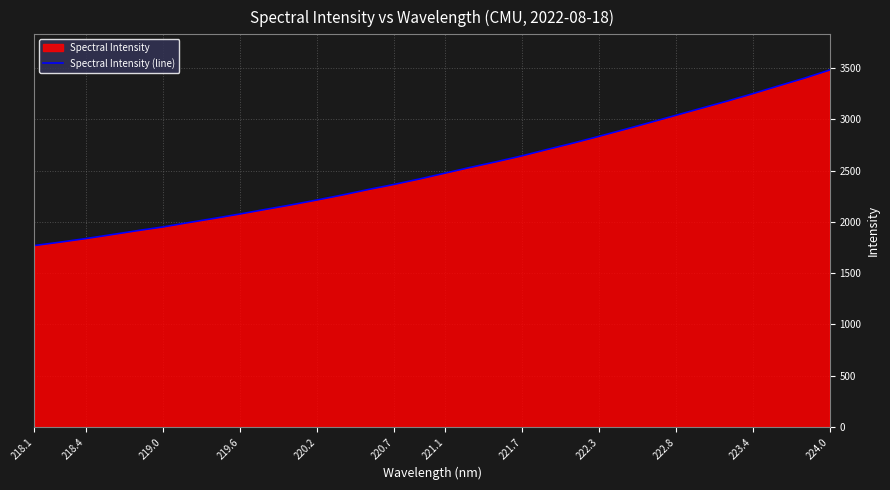

What is the difference between the second highest and minimum values?

1630.3